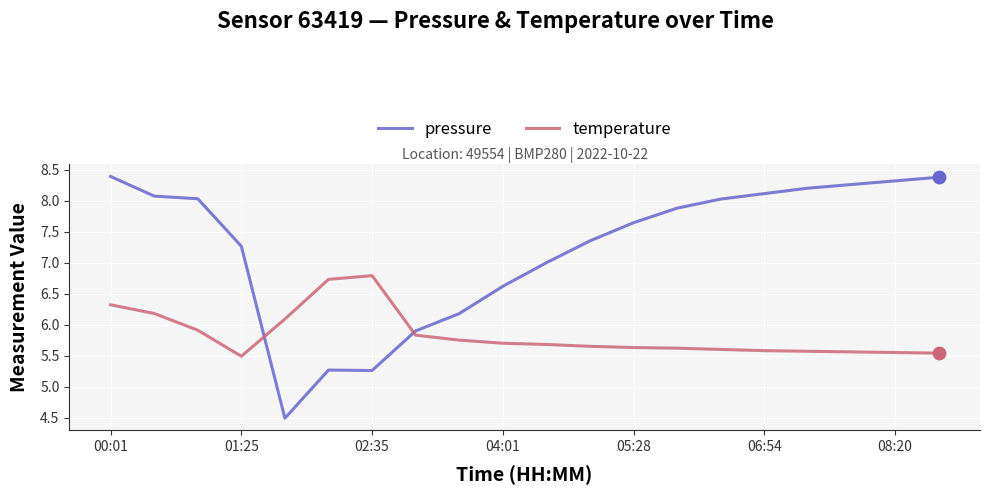

What are all the series names shown in the legend?

pressure, temperature